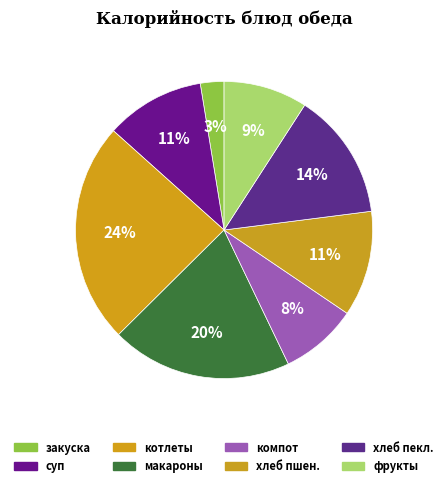

How many segments does this pie chart have?

8